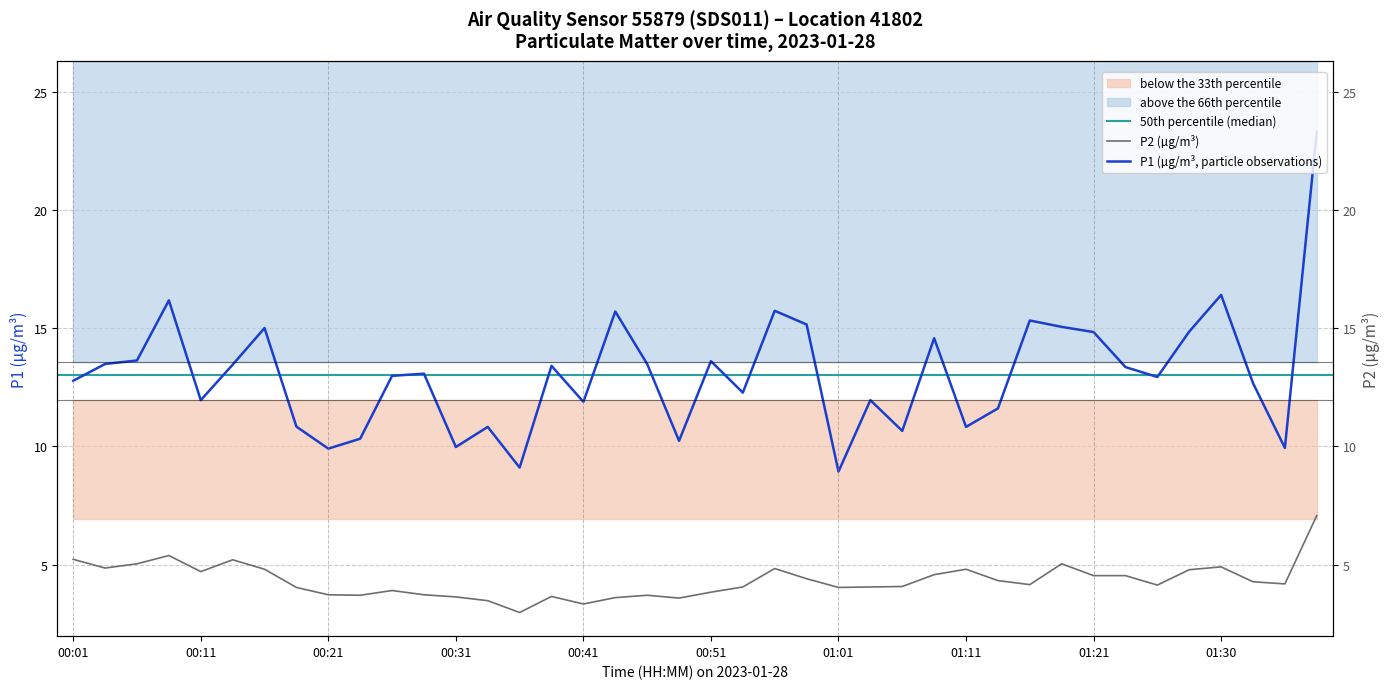

True or false: P1 has more than 2 interior local peaks.

True